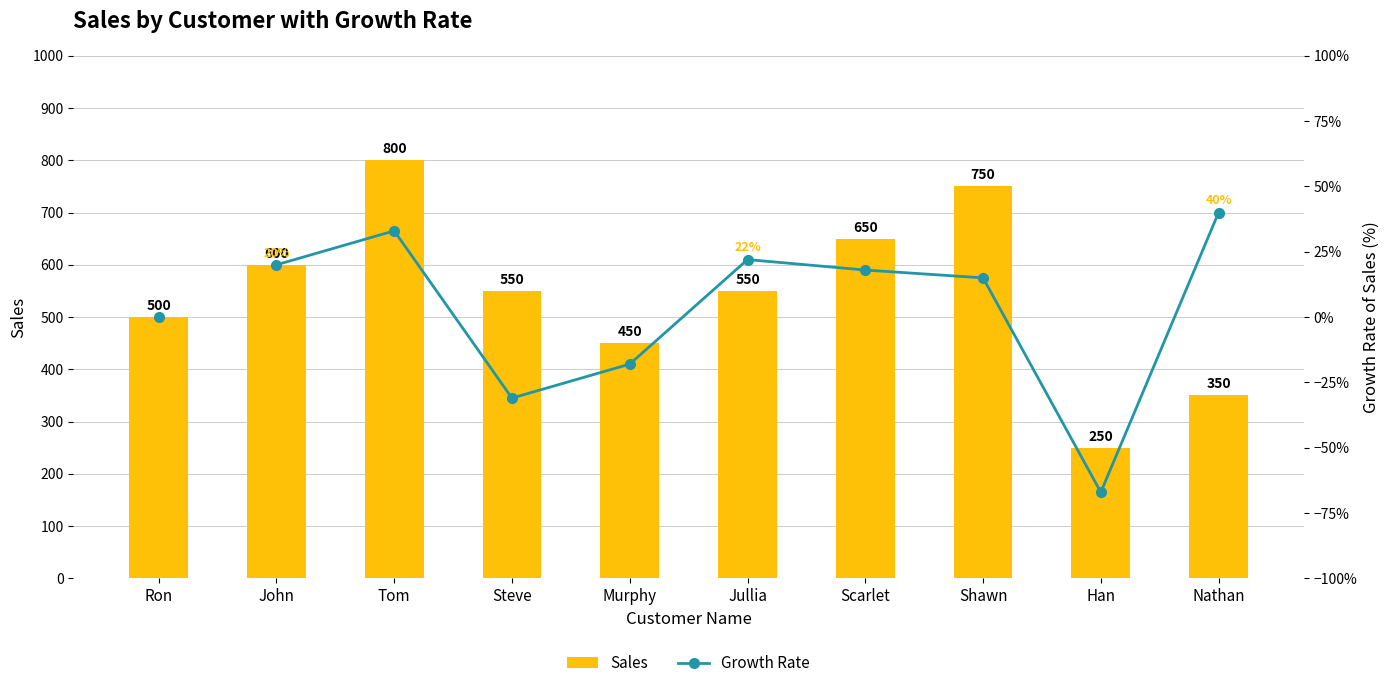

How many values are below 550?

4